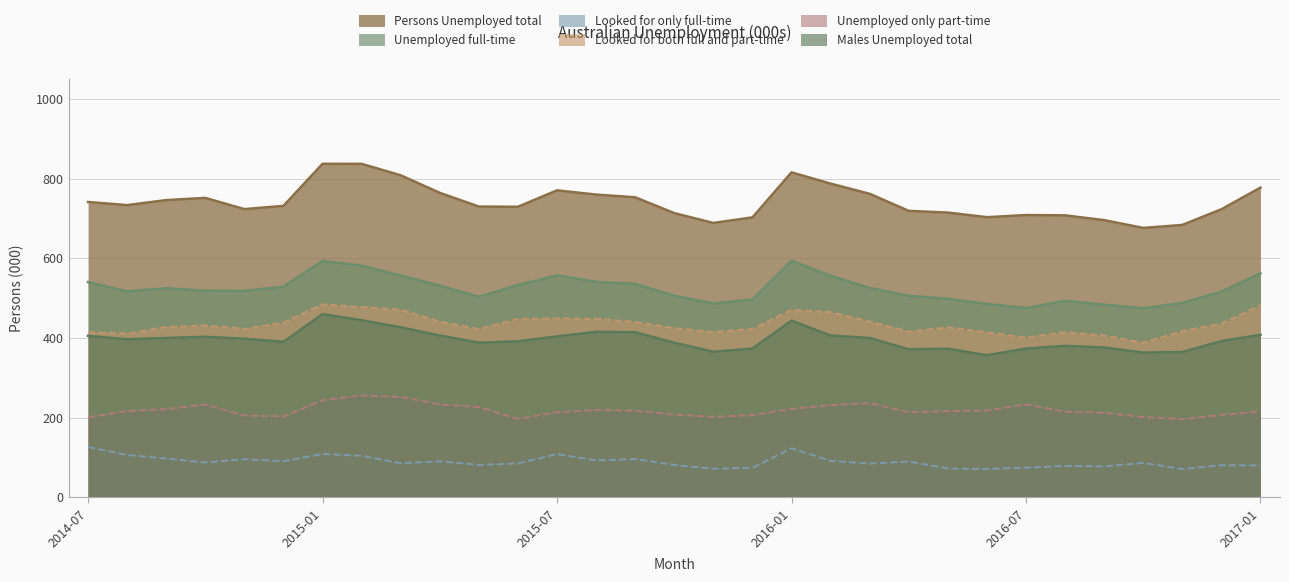

The value of Looked for only full-time at 2015-10 is 121.7. True or false?

False